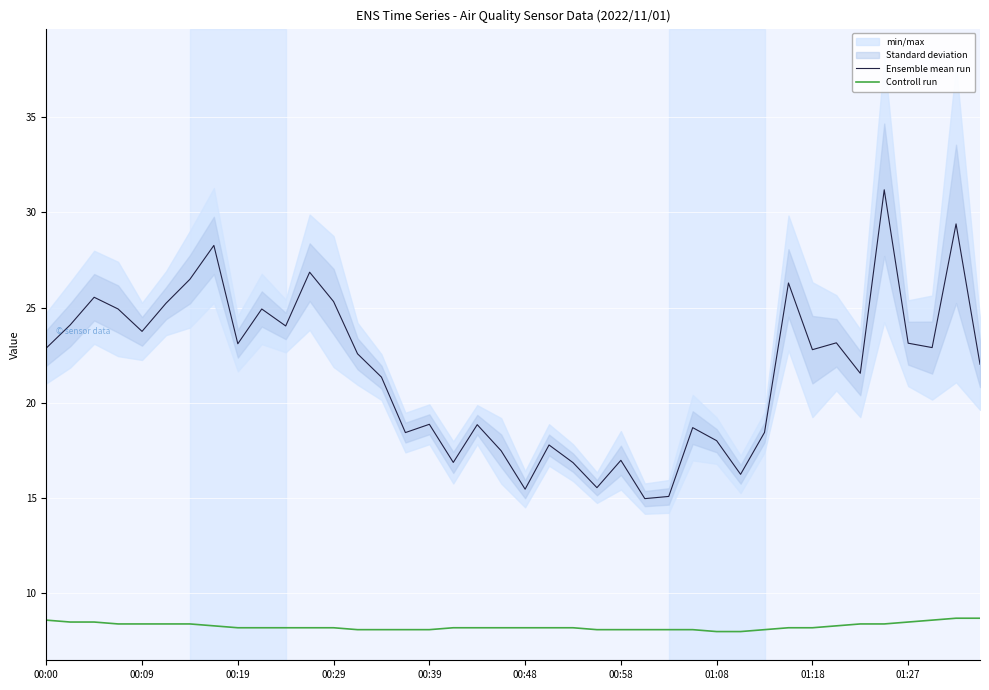

What is the sum of the Ensemble mean run values at 19 and 35?

48.7